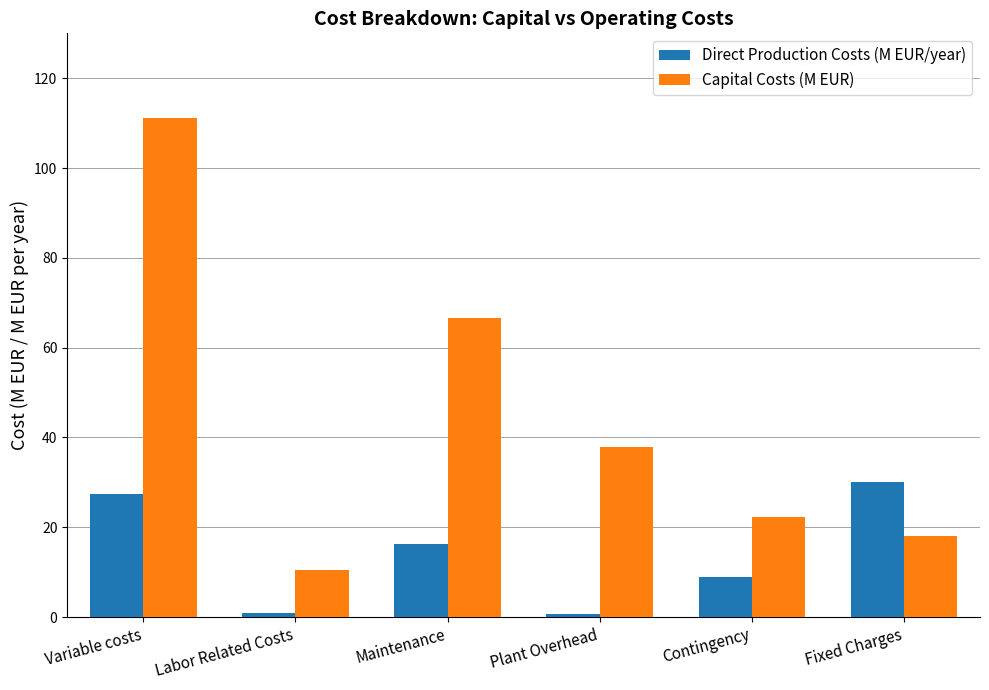

Is the value of Direct Production Costs (M EUR/year) at Contingency greater than the value of Capital Costs (M EUR) at Labor Related Costs?

No